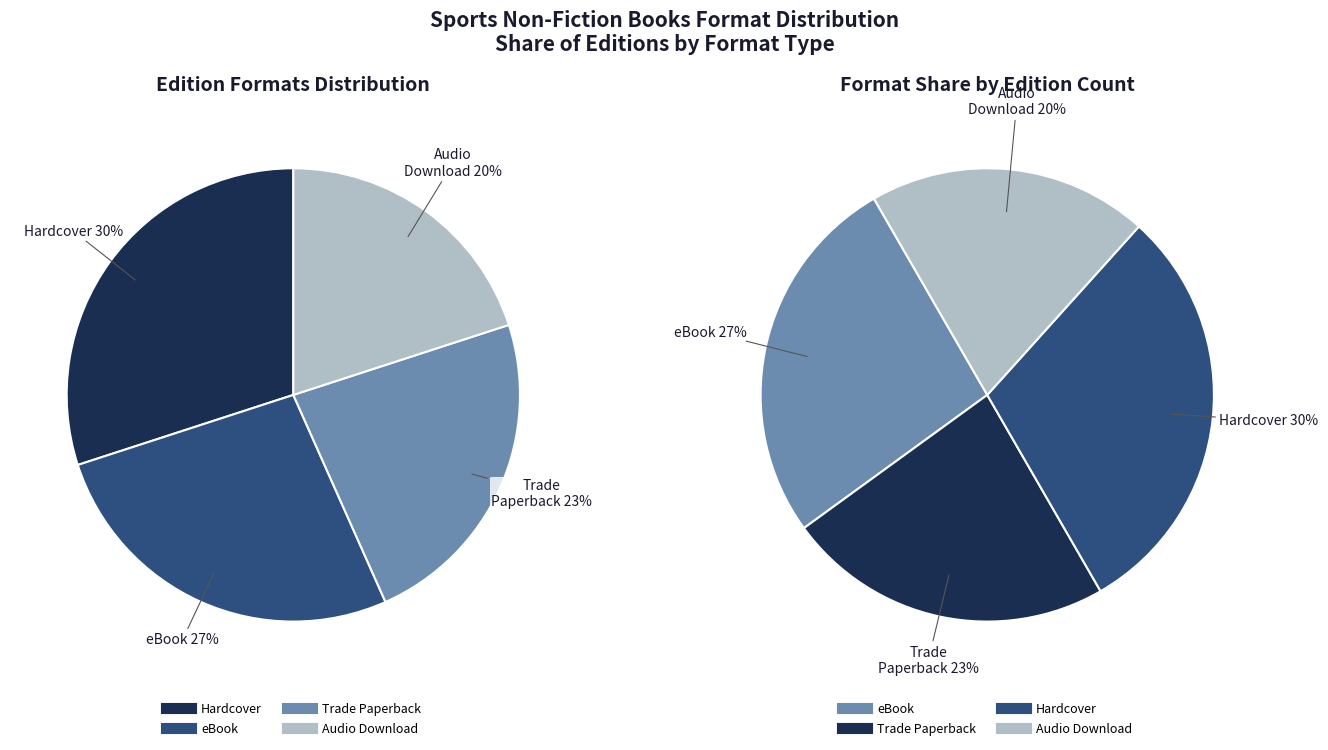

What is the total percentage of Trade Paperback and Hardcover?

53.3%